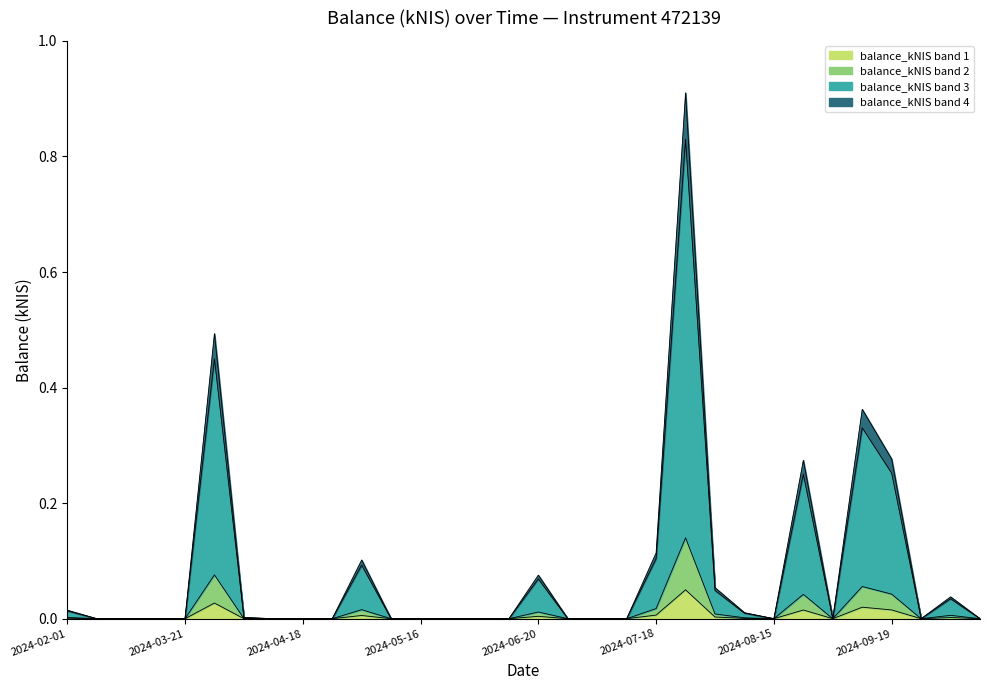

The value at 2024-09-19 is 0.0. True or false?

False